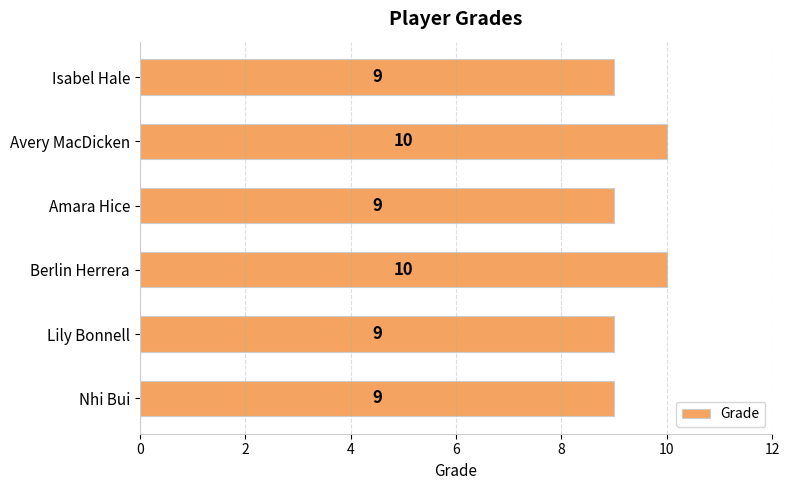

Which has a higher value, Avery MacDicken or Nhi Bui?

Avery MacDicken